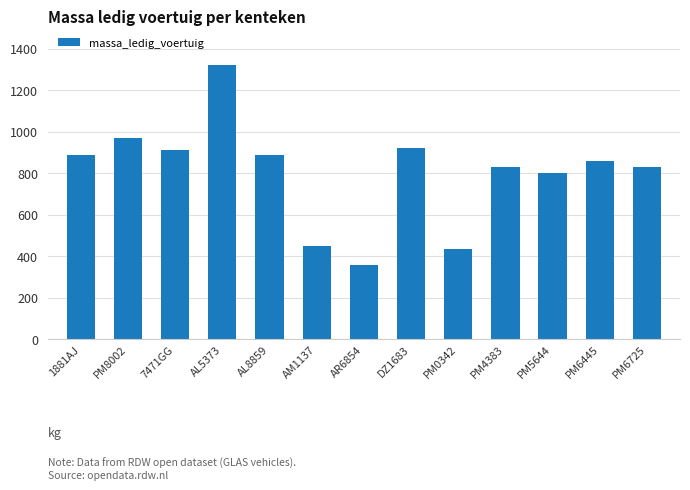

What is the greatest value displayed?

1320